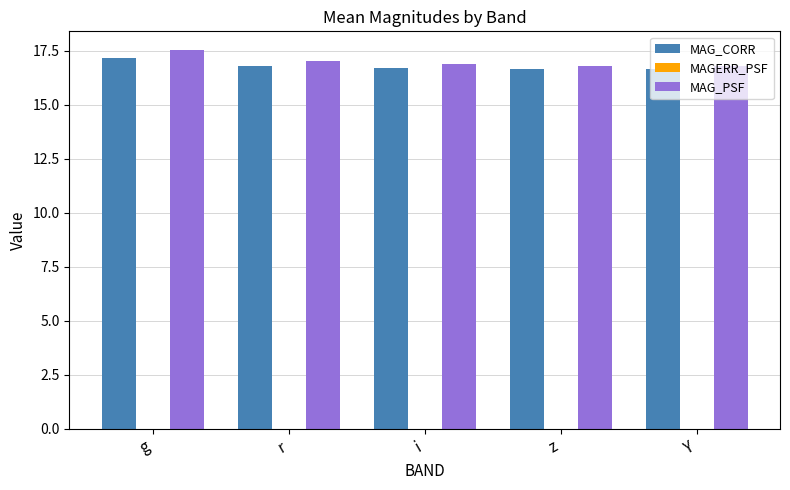

Count the number of data series in this chart.

3